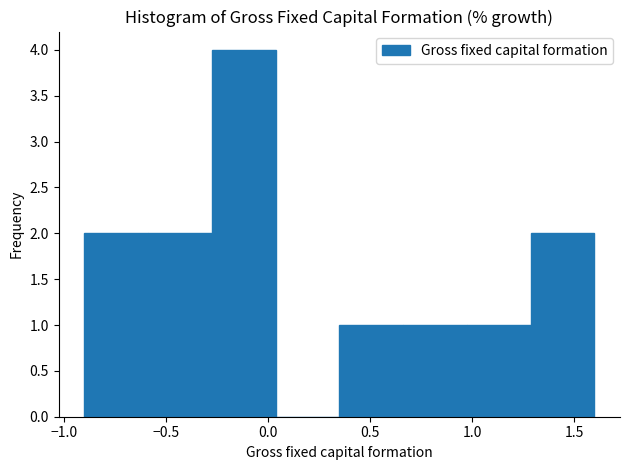

How tall is the bar that spans -0.60 to -0.25 on the x-axis? Neither the bar edges nor the heights are printed on the chart, so give them approximately, as read against the axes.

2